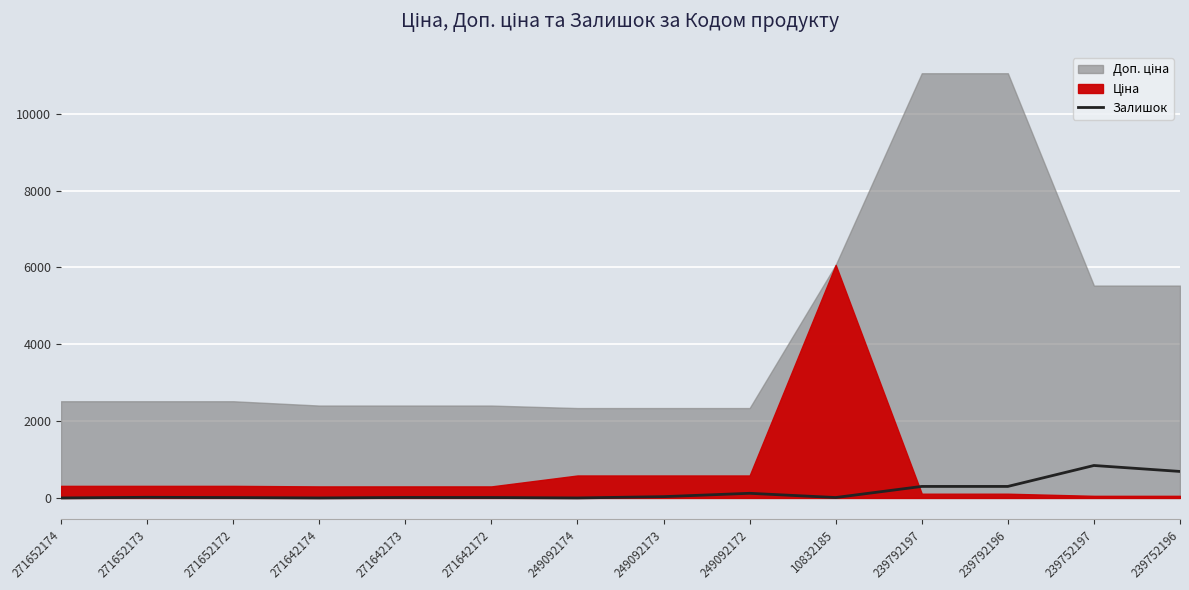

Between 271642173 and 239792197, which is larger?

239792197